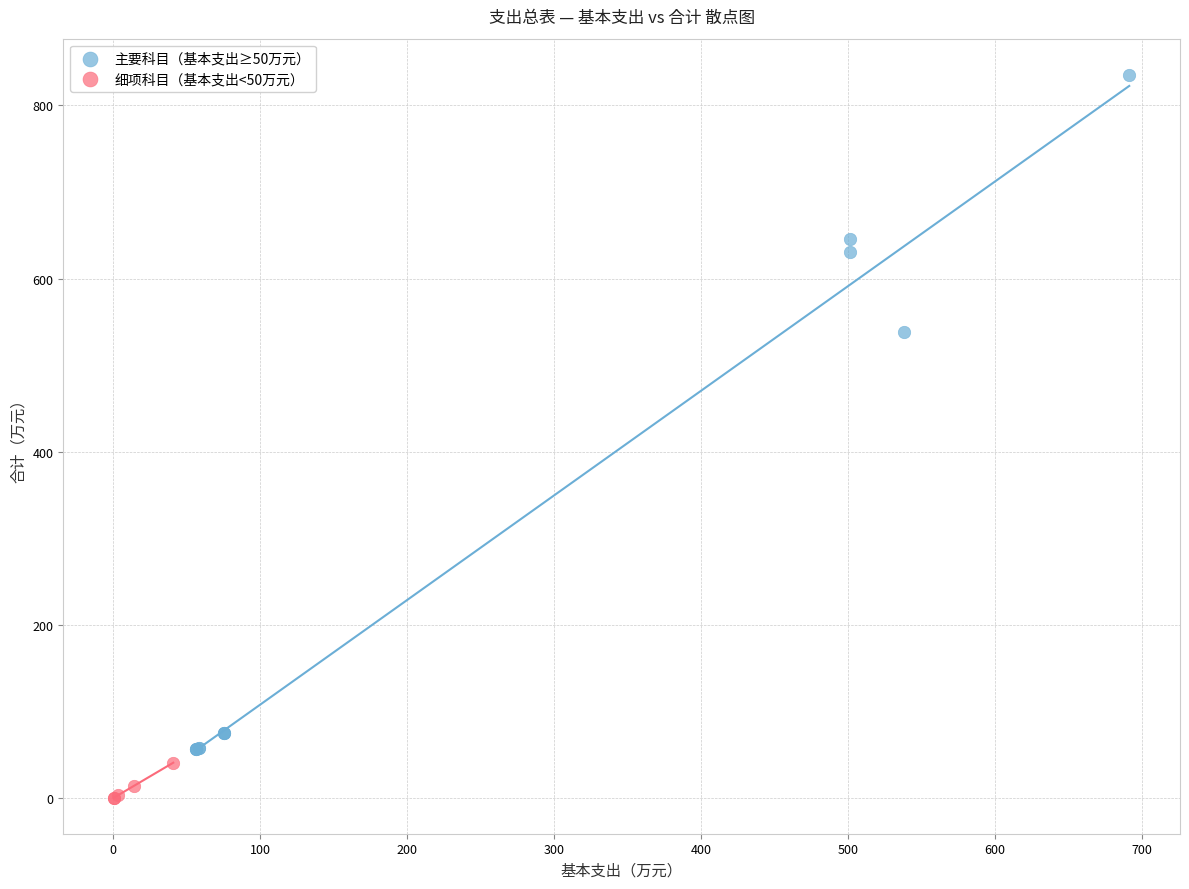

Which series contains the highest Y value?

主要科目（基本支出≥50万元）